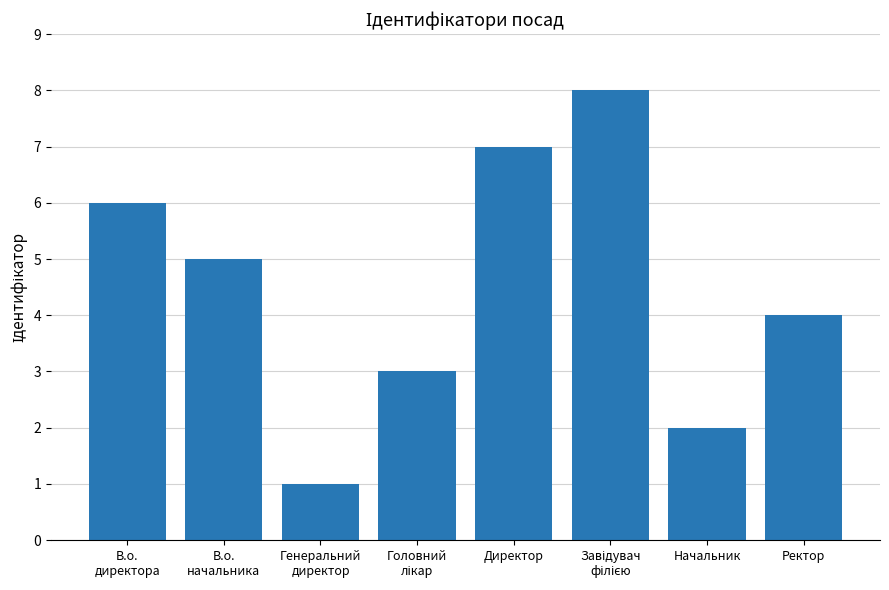

Read the value at В.о.
начальника.

5